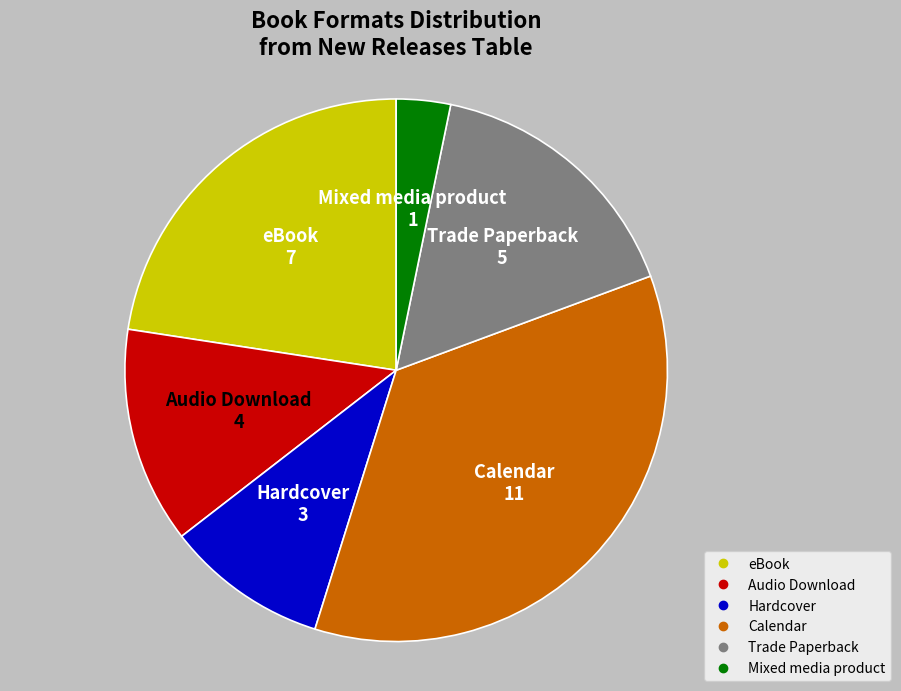

Between Calendar and Trade Paperback, which is larger?

Calendar